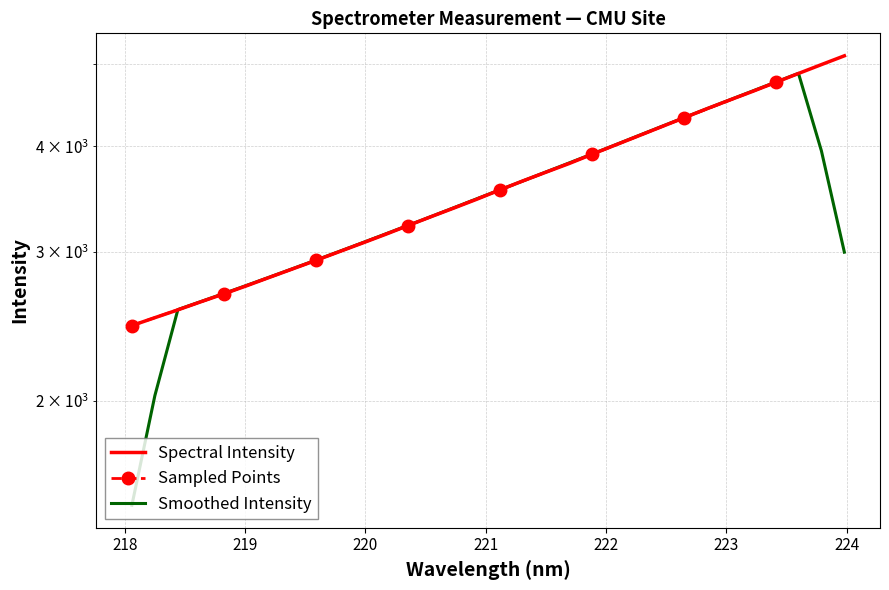

List the labels in order of value, largest first.

223.9802, 223.7895, 223.5987, 223.408, 223.2172, 223.0264, 222.8355, 222.6447, 222.4538, 222.263, 222.0721, 221.8812, 221.6902, 221.4993, 221.3083, 221.1174, 220.9264, 220.7354, 220.5444, 220.3533, 220.1623, 219.9712, 219.7801, 219.589, 219.3979, 219.2067, 219.0156, 218.8244, 218.6332, 218.442, 218.2508, 218.0596